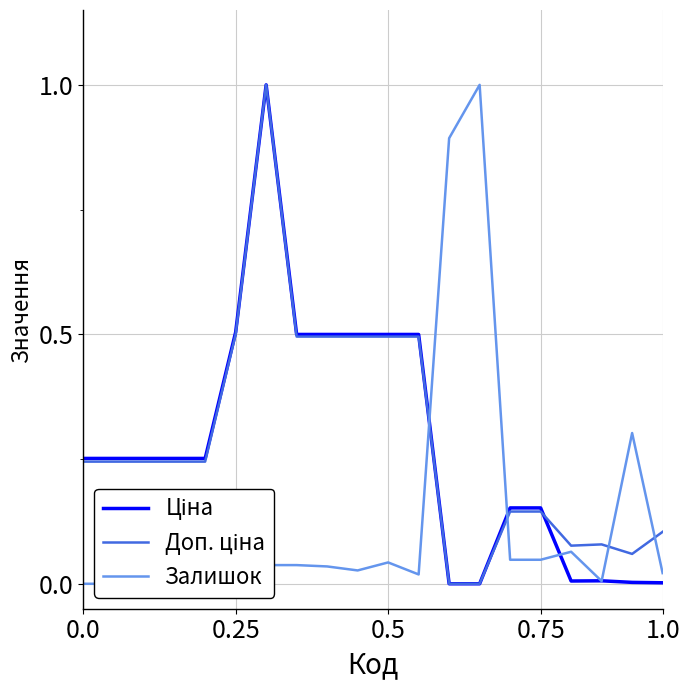

What are all the series names shown in the legend?

Ціна, Доп. ціна, Залишок